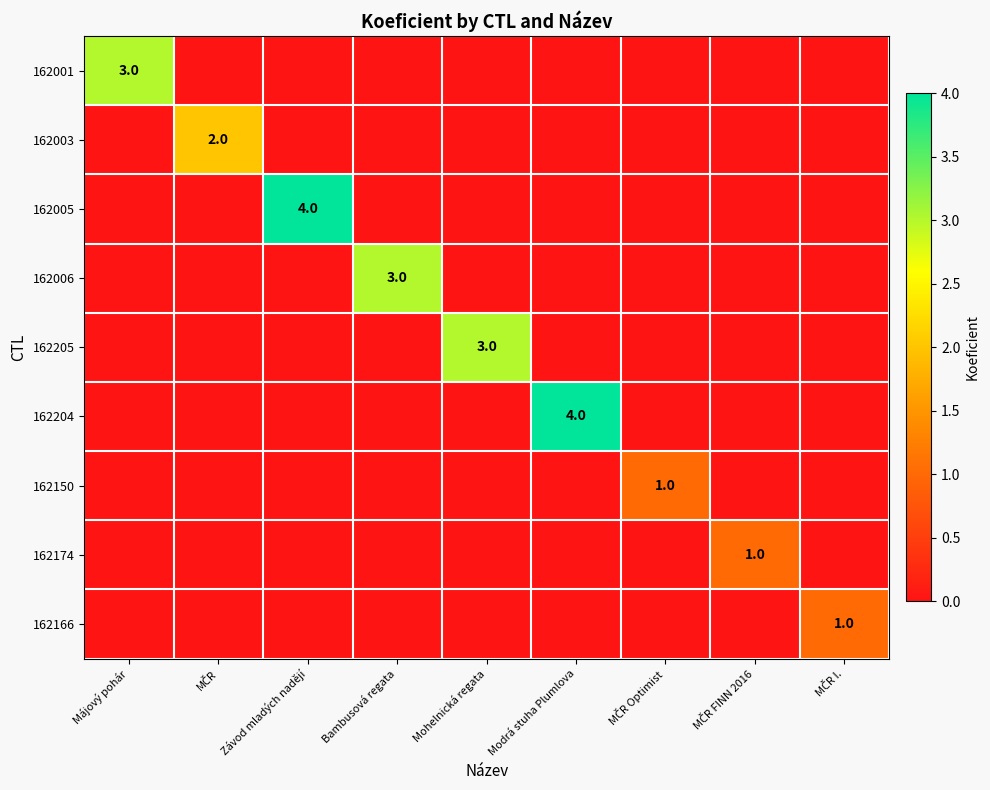

How many values in the 162174 series exceed 0?

1